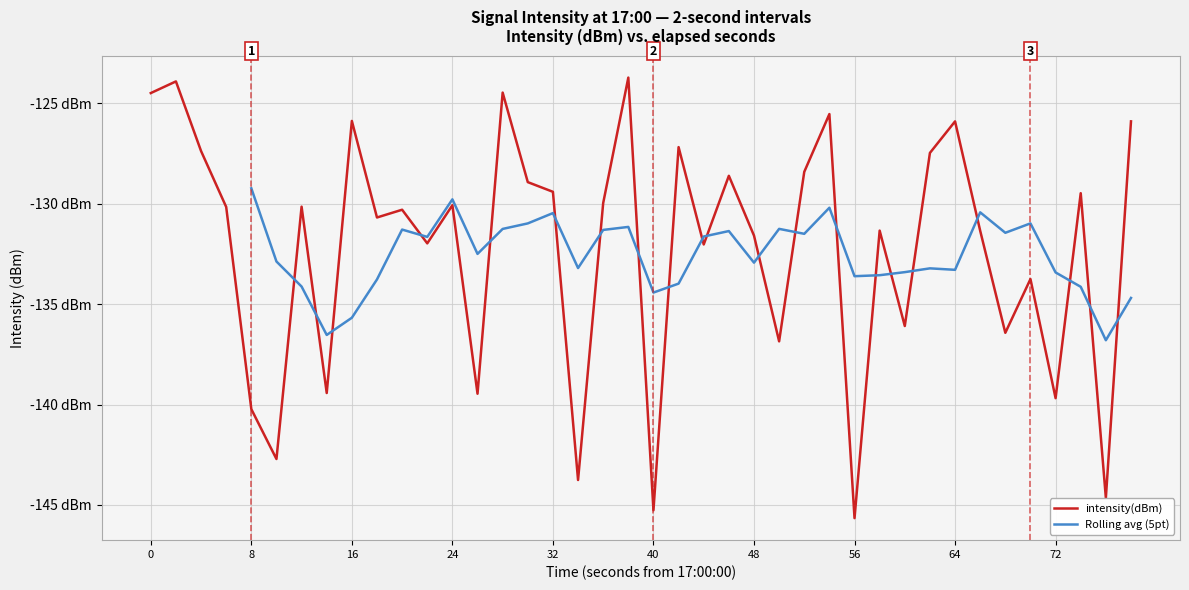

The chart shows a value of -225.9 at 15. True or false?

False